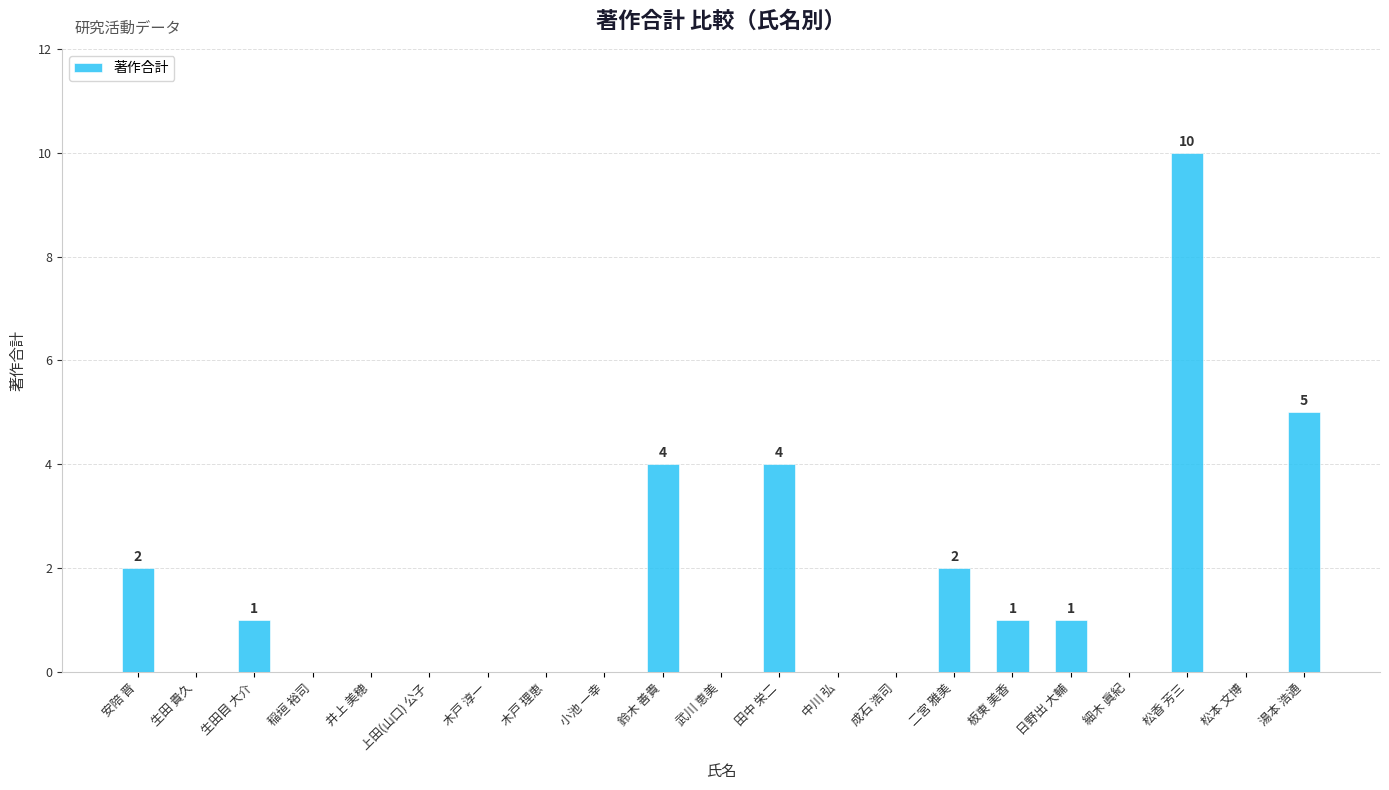

Where is the data nearest to the value 5?

湯本 浩通